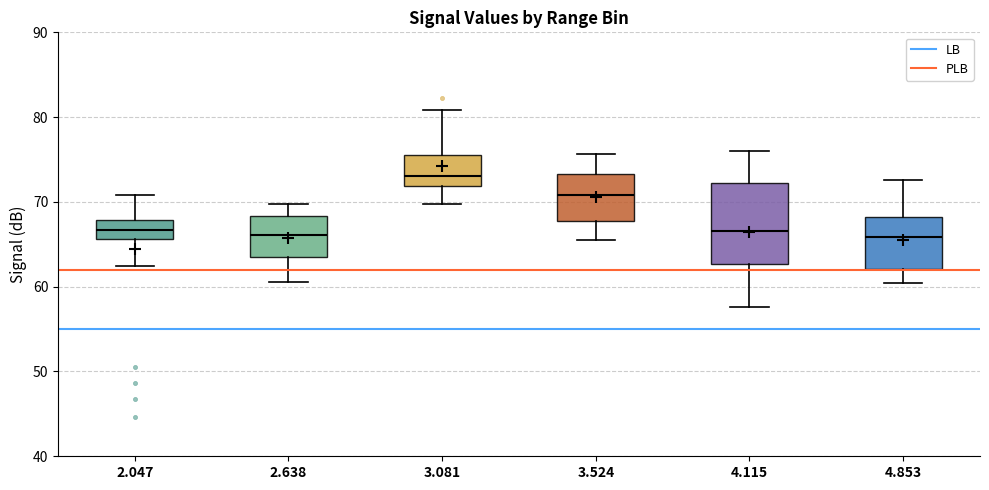

Where does the lower whisker of the box at x = 4.115 end on the y-axis? The values are not printed on the chart, so give them approximately, as read against the axis.

58